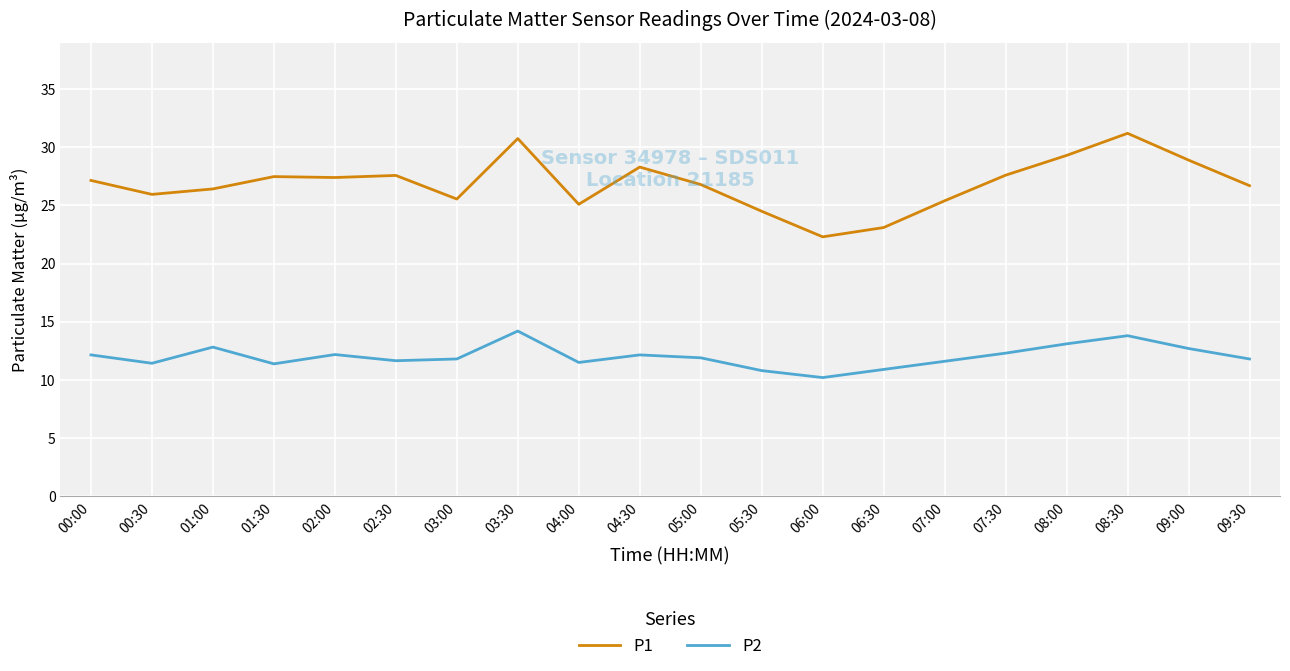

The value of P2 at 07:00 is 18.5. True or false?

False